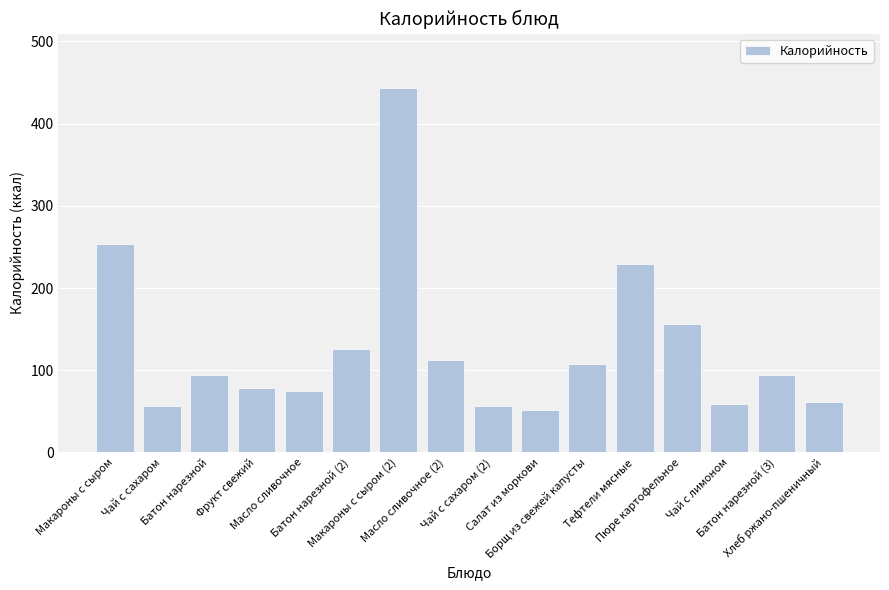

What is the change in value from Чай с лимоном to Батон нарезной (3)?

+35.6